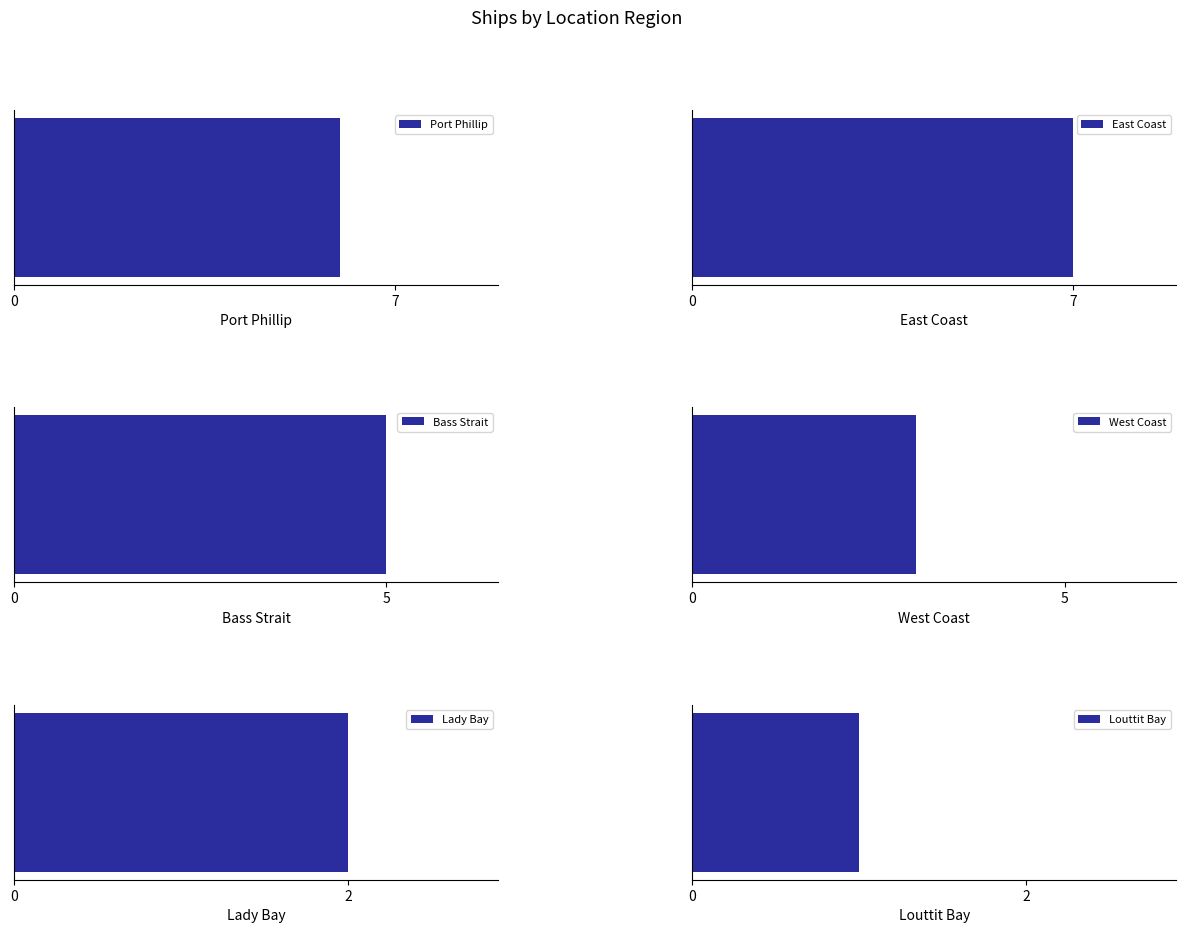

Approximately how many times larger is the value at Louttit Bay compared to West Coast?

0.3